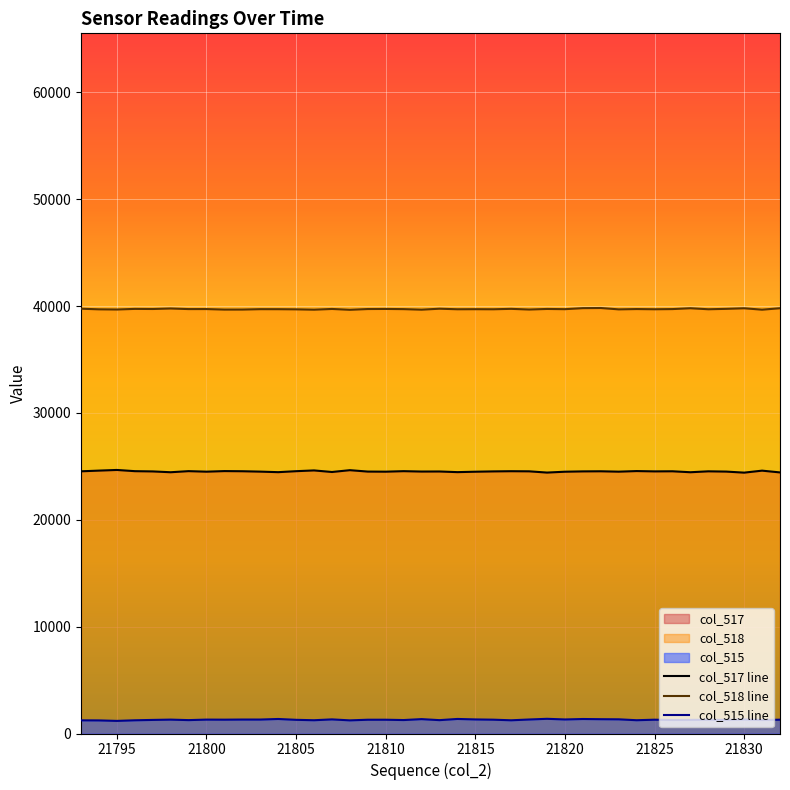

Which series has the largest total across all categories?

col_518 line